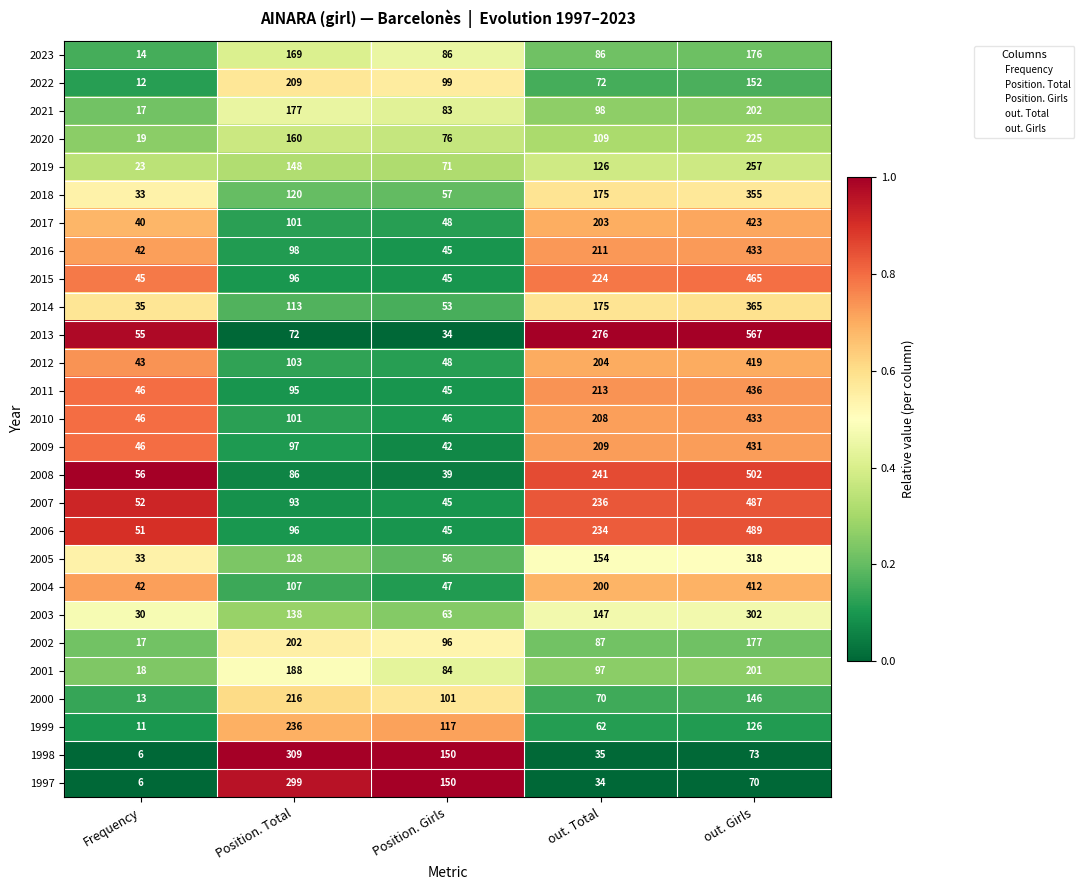

Which category has the lowest value across all series?

Frequency